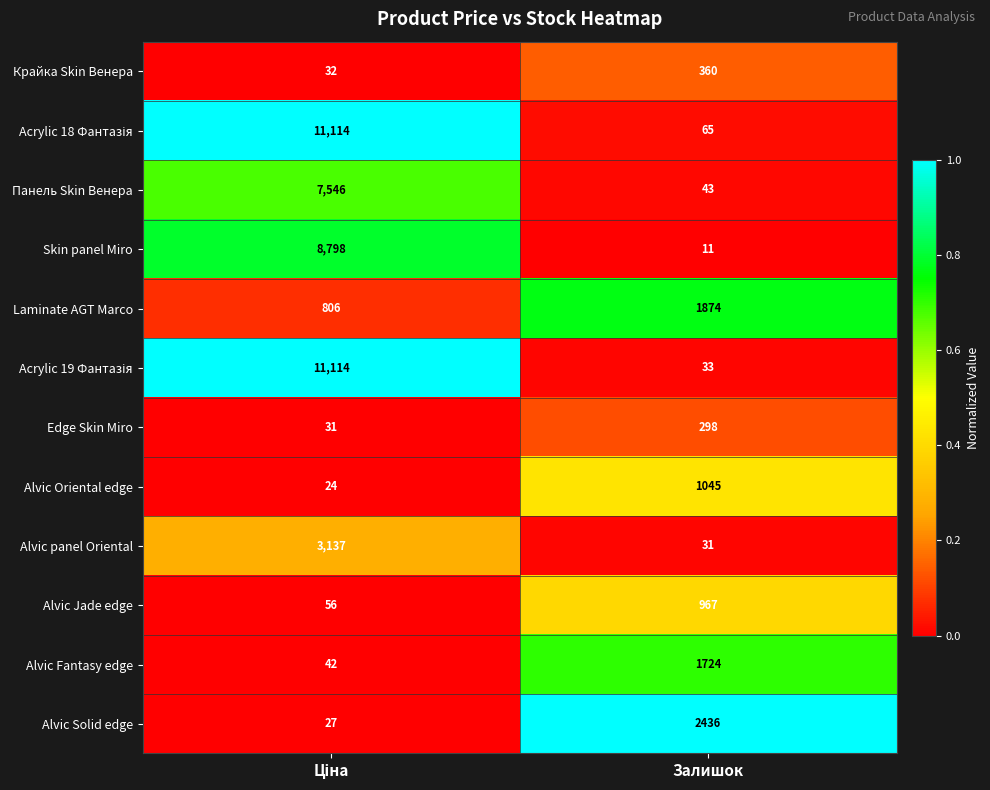

Which label corresponds to the smallest value in the chart?

Залишок